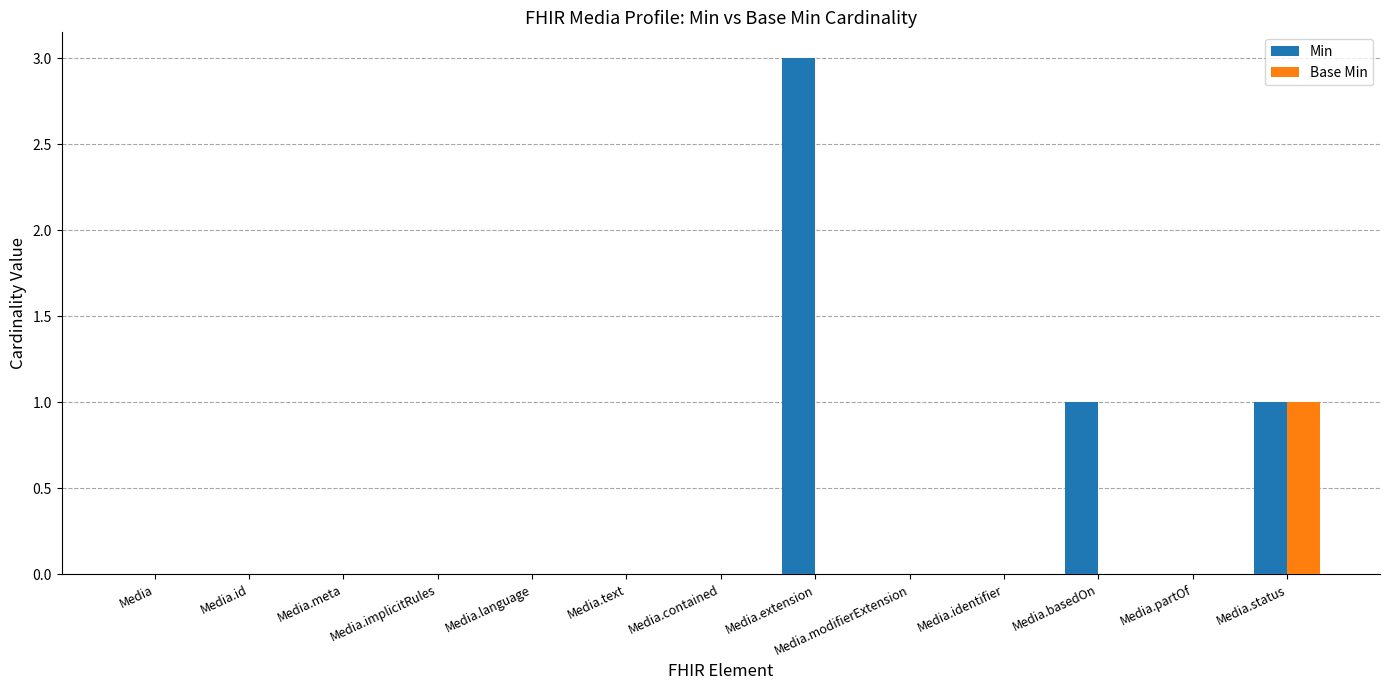

Which series has the largest total across all categories?

Min